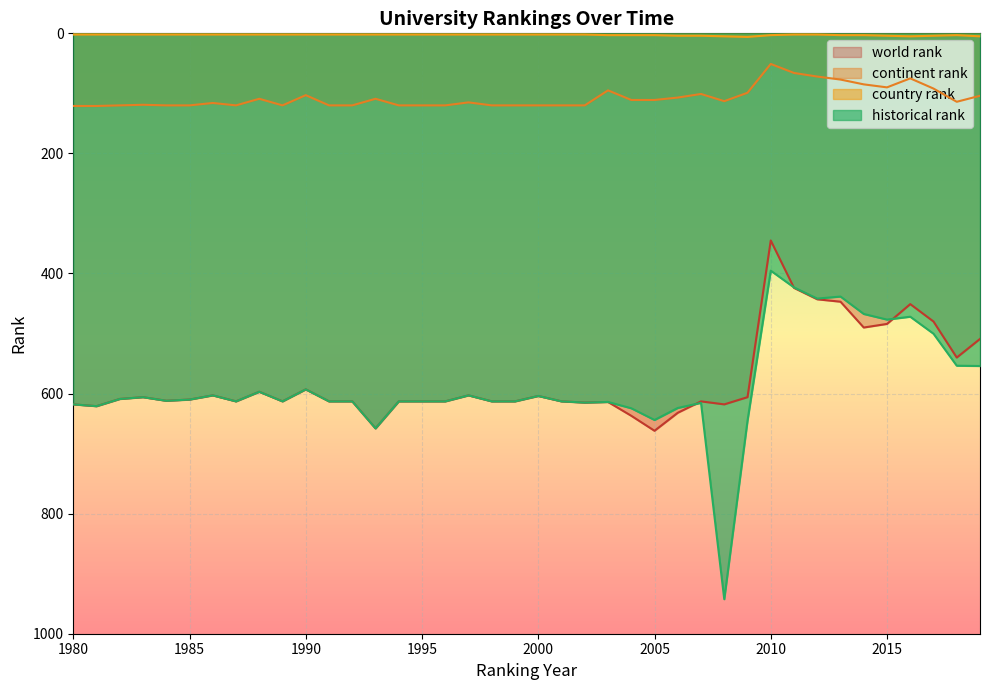

What is the sum of all continent rank values?

4276.0